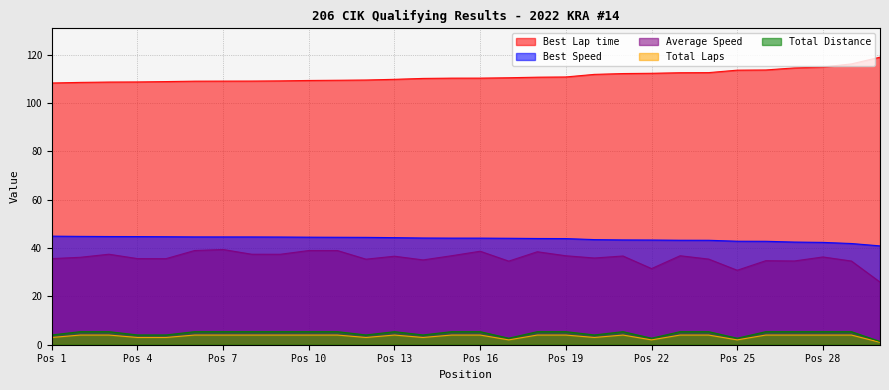

How many values in the Total Distance series exceed 5?

20